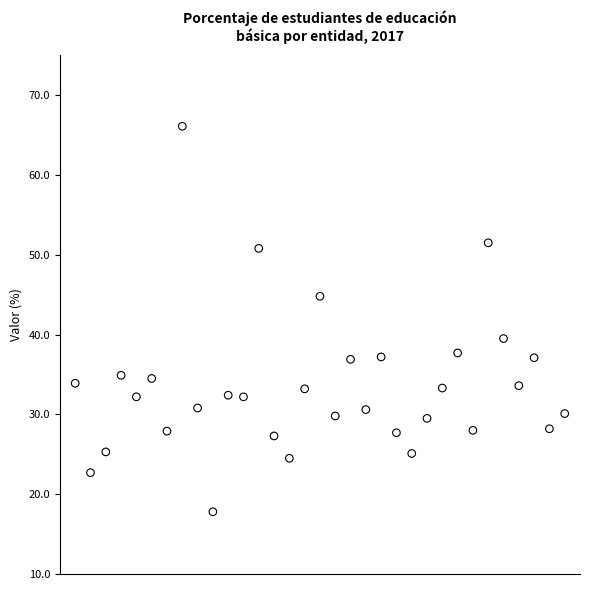

What Y value in the scatter plot is closest to 41?

39.5